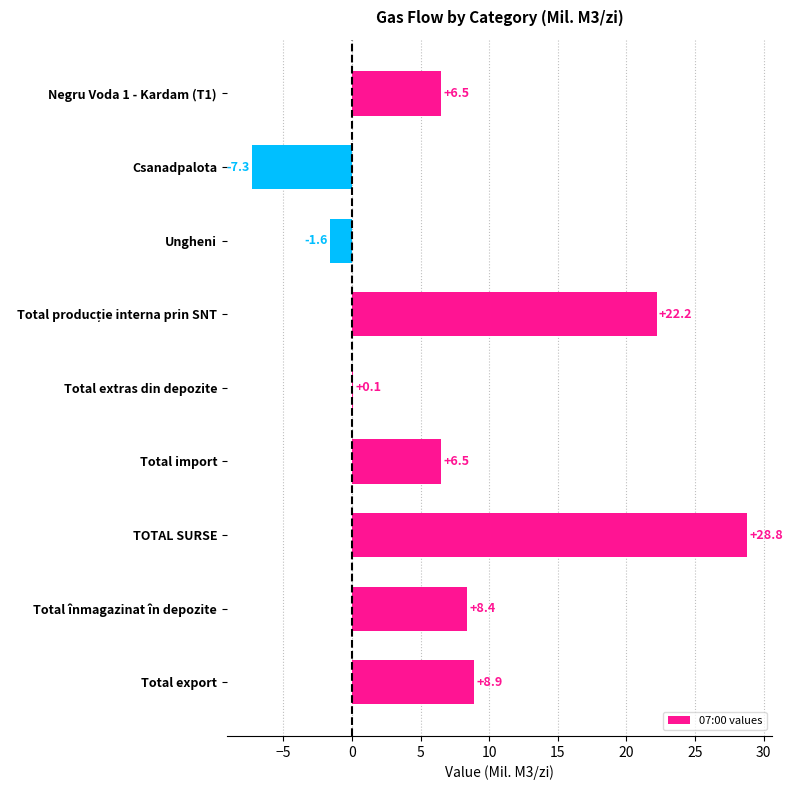

Which has a higher value, Total export or Total import?

Total export